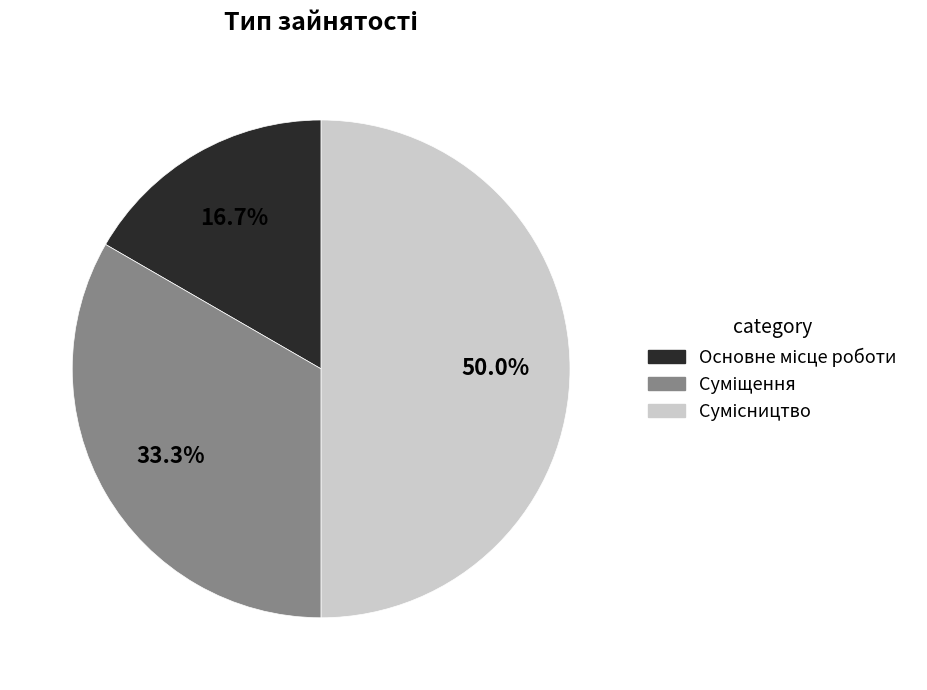

What percentage is the Сумісництво slice, to the nearest percent?

50%